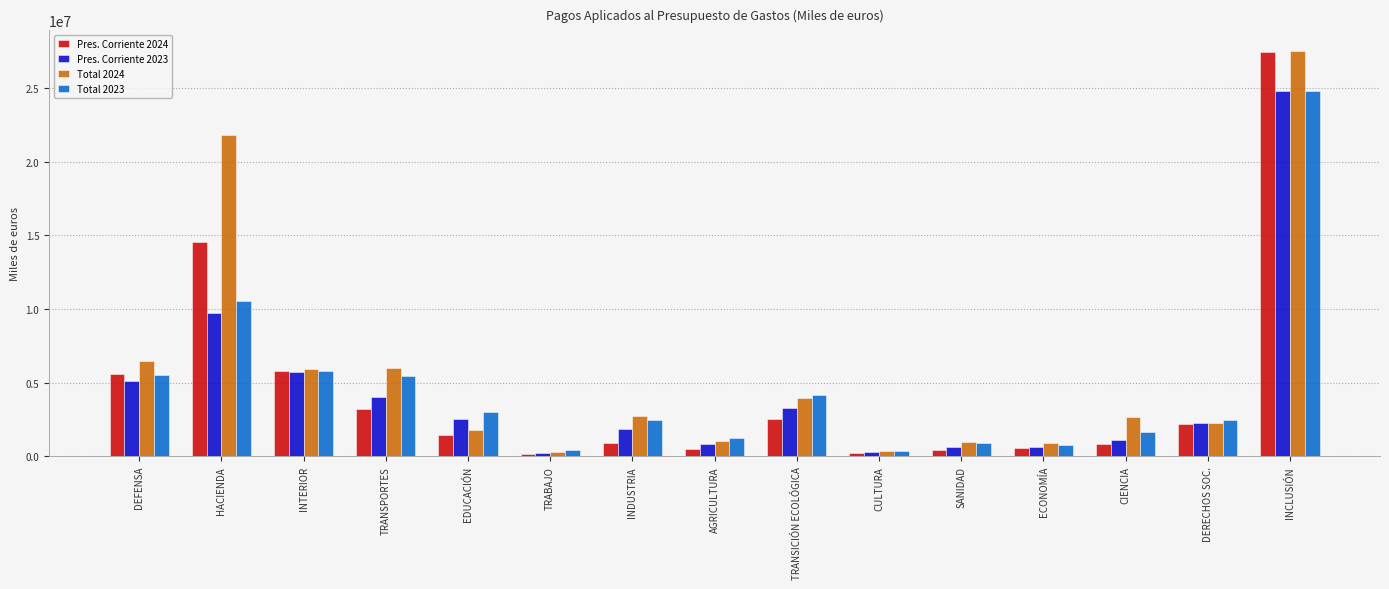

What is the spread (max minus min) of values at CIENCIA?

1810049